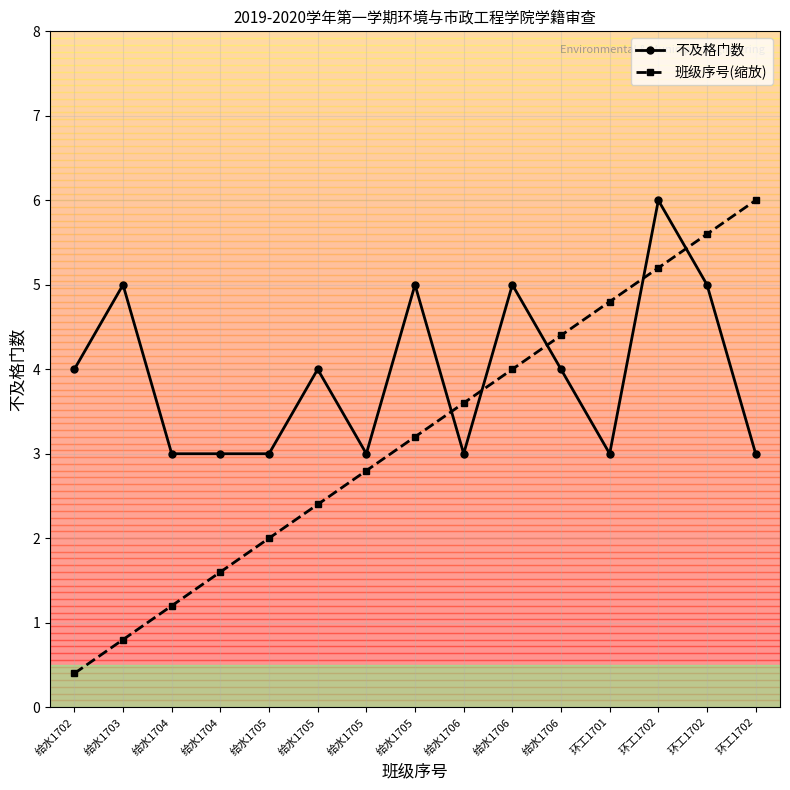

How many data points in 不及格门数 are less than 4?

7